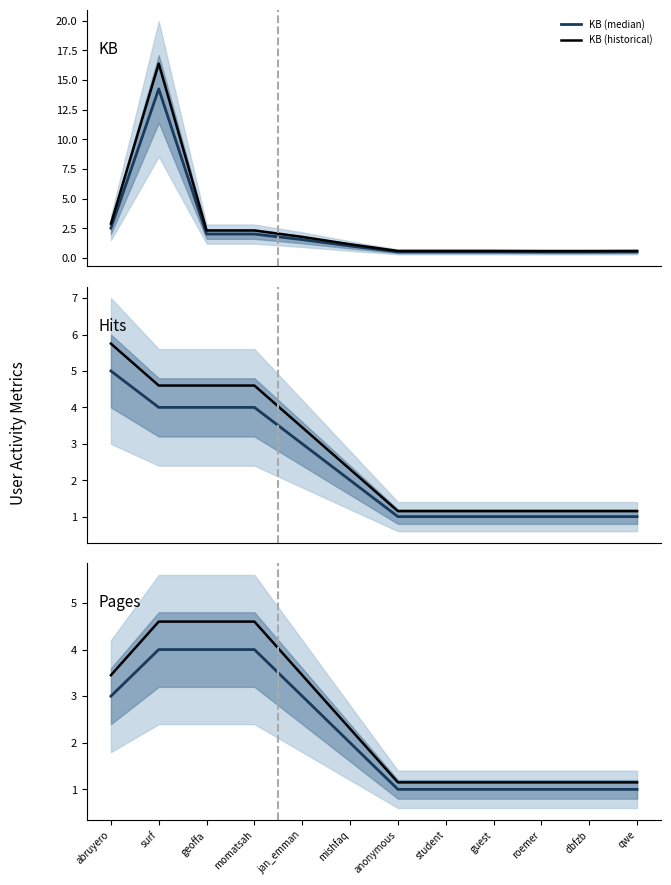

Does the chart display data point markers on the line(s)?

No